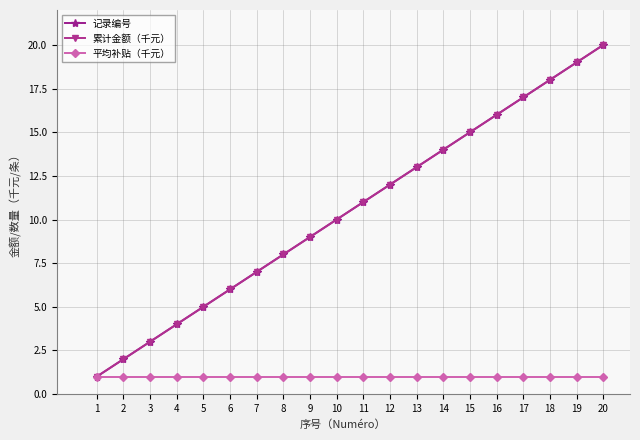

Reading right to left, extract all data points from this chart.

记录编号: 20	19	18	17	16	15	14	13	12	11	10	9	8	7	6	5	4	3	2	1
累计金额（千元）: 20	19	18	17	16	15	14	13	12	11	10	9	8	7	6	5	4	3	2	1
平均补贴（千元）: 1	1	1	1	1	1	1	1	1	1	1	1	1	1	1	1	1	1	1	1